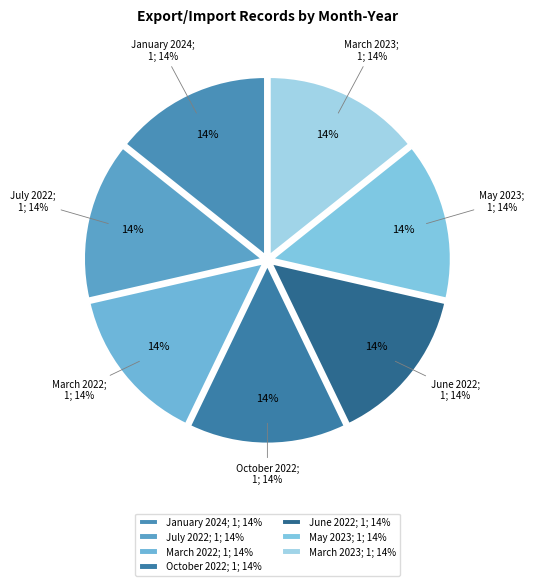

Is it true that March 2023 is 3% of the pie?

False